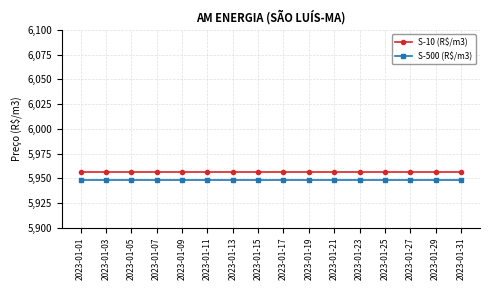

What is the value of the S-500 (R$/m3) point at the 1st from the left?

5947.9